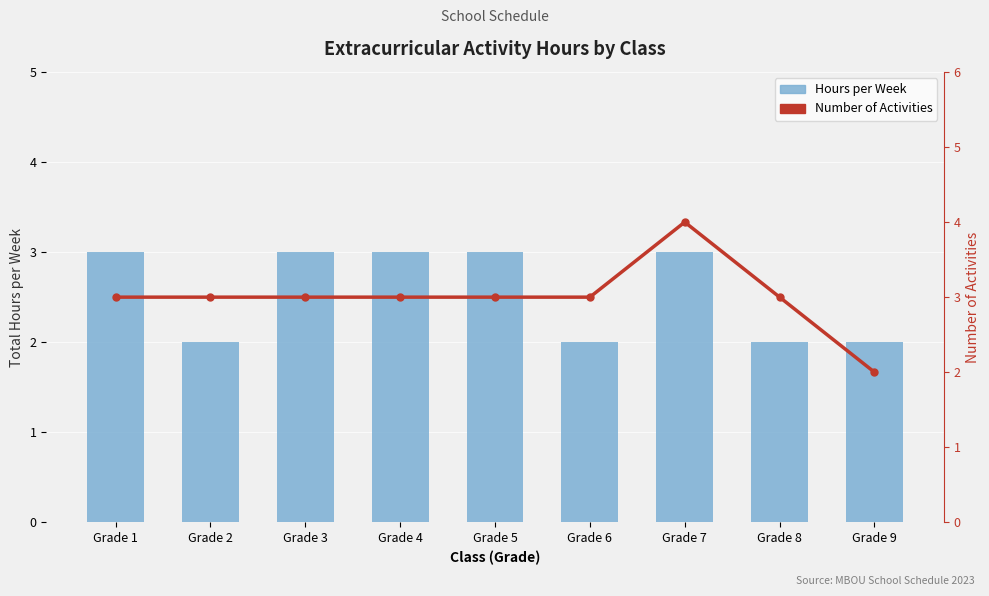

Does the chart contain any negative values?

No